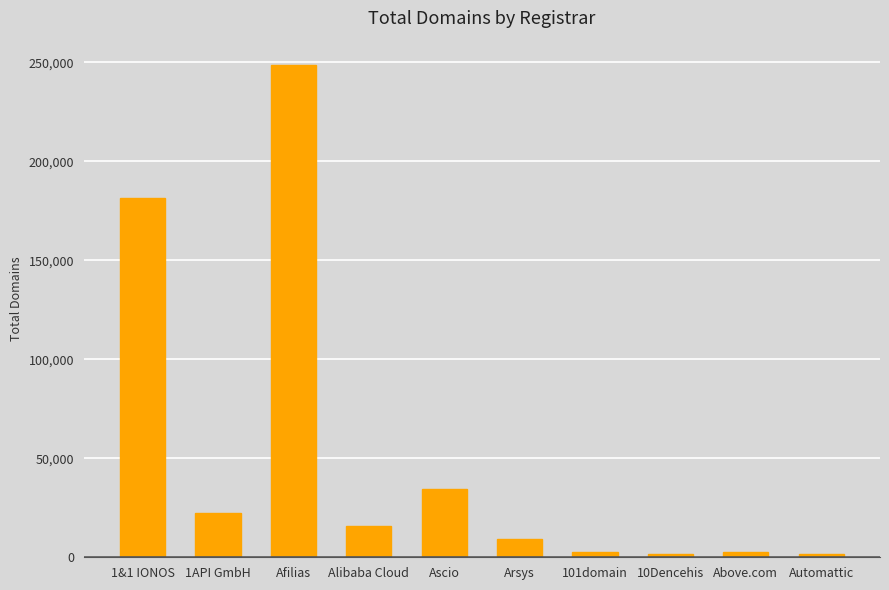

What is the difference between the values at Afilias and Ascio?

213979